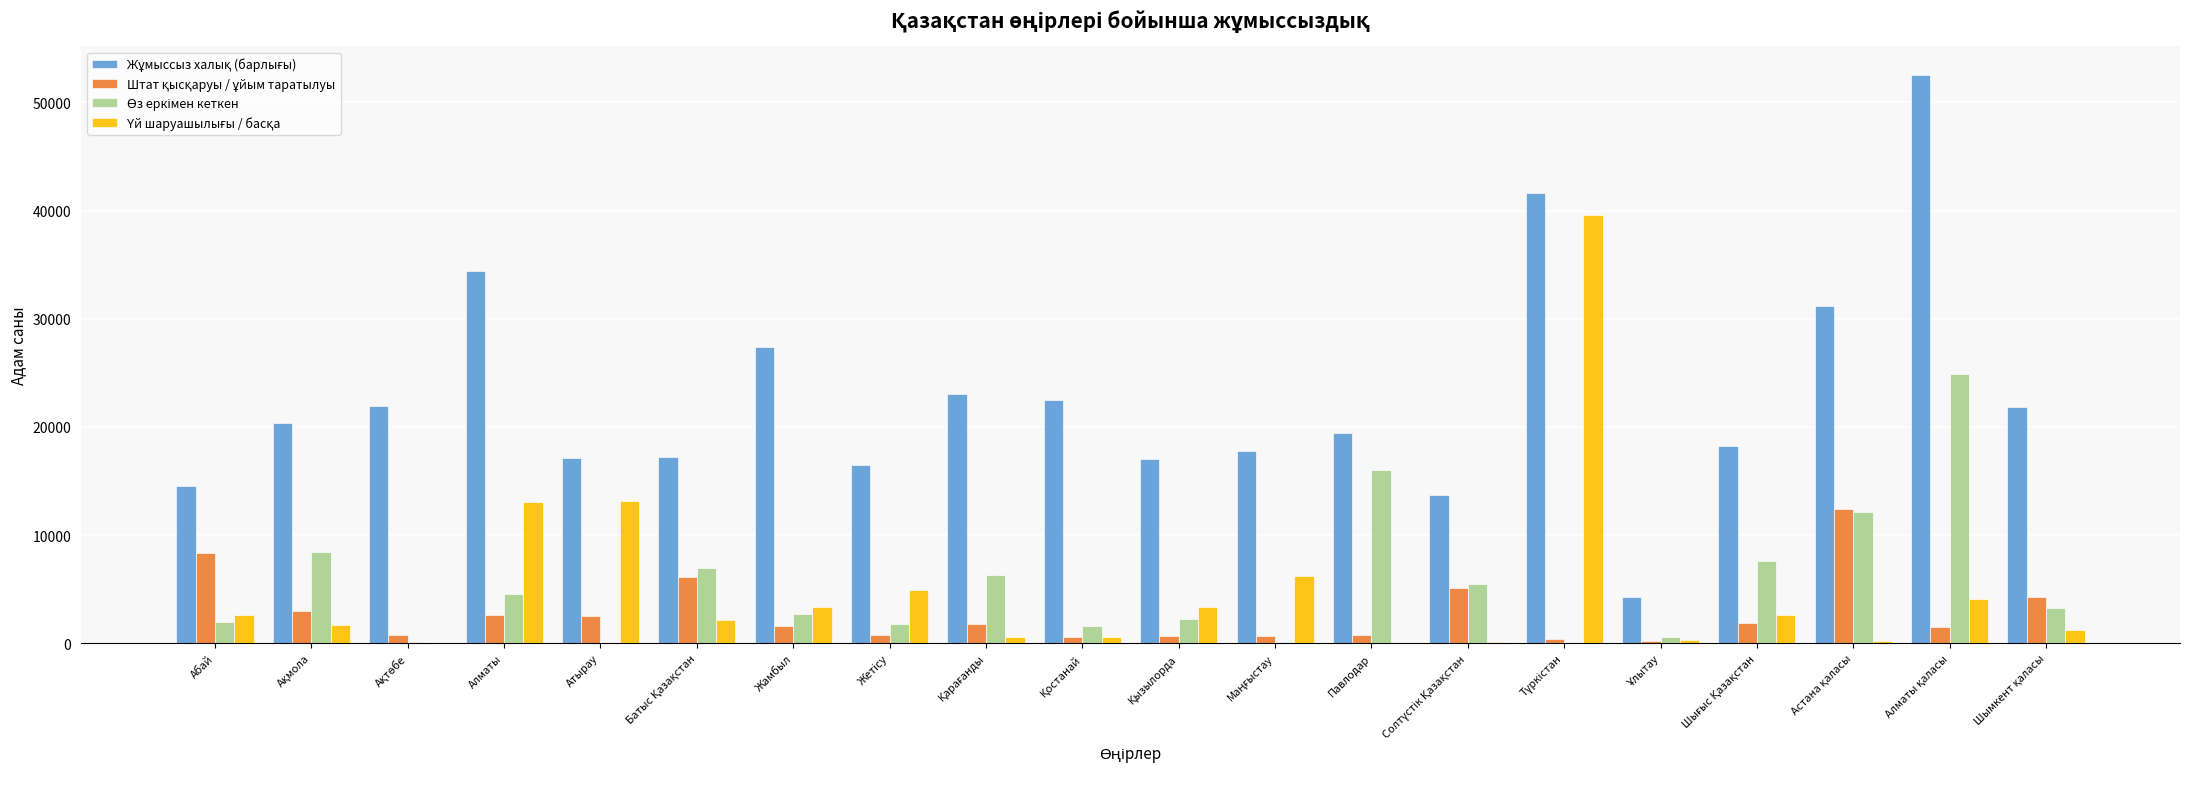

Are the bars horizontal?

No